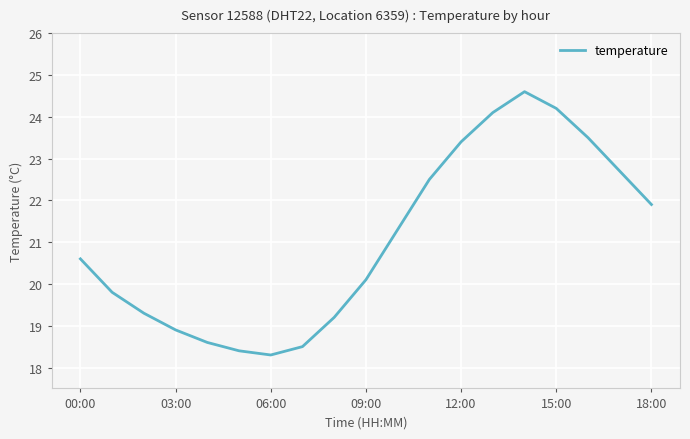

How many values exceed 20?

11